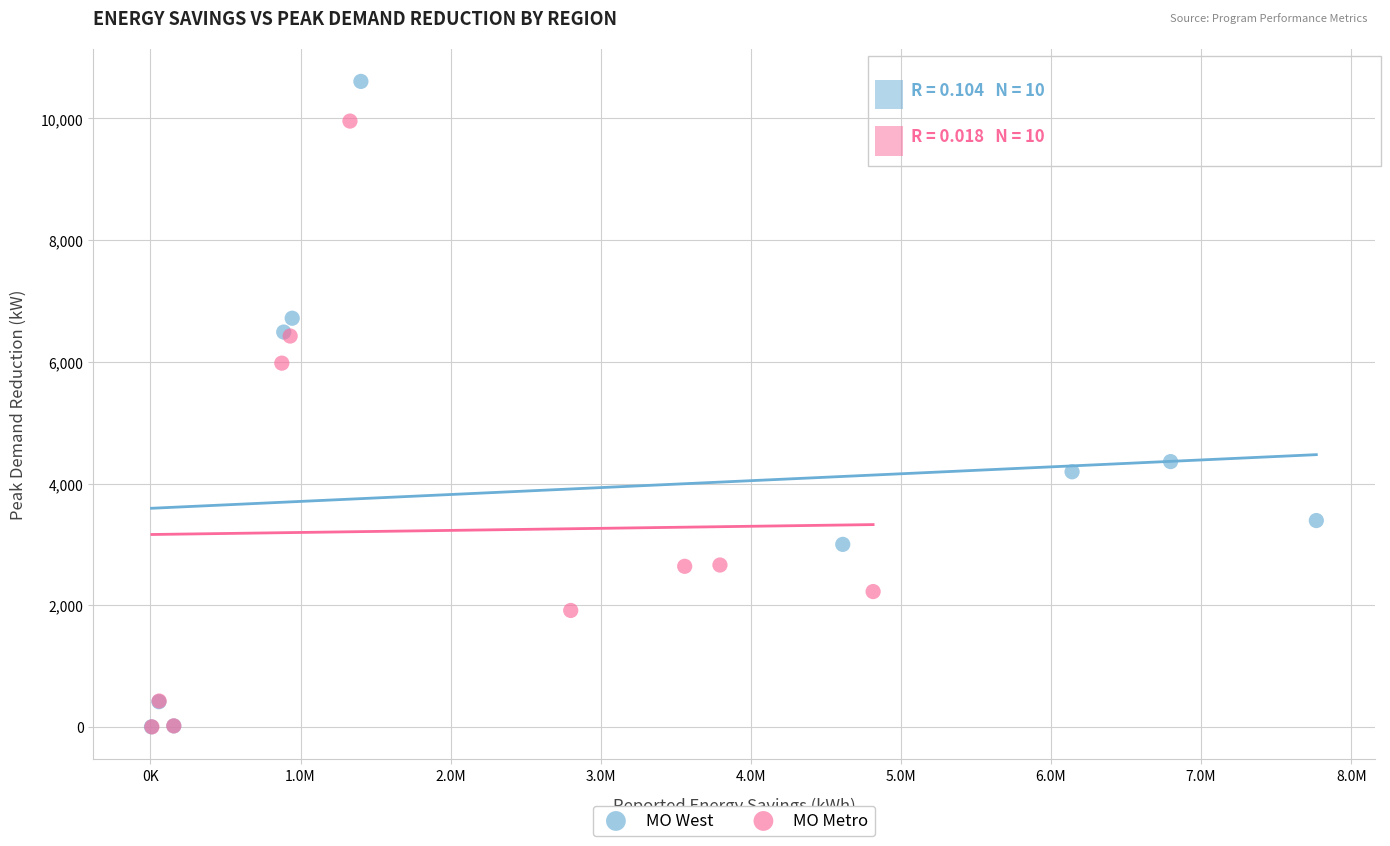

Which series has the widest spread of Y values?

MO West